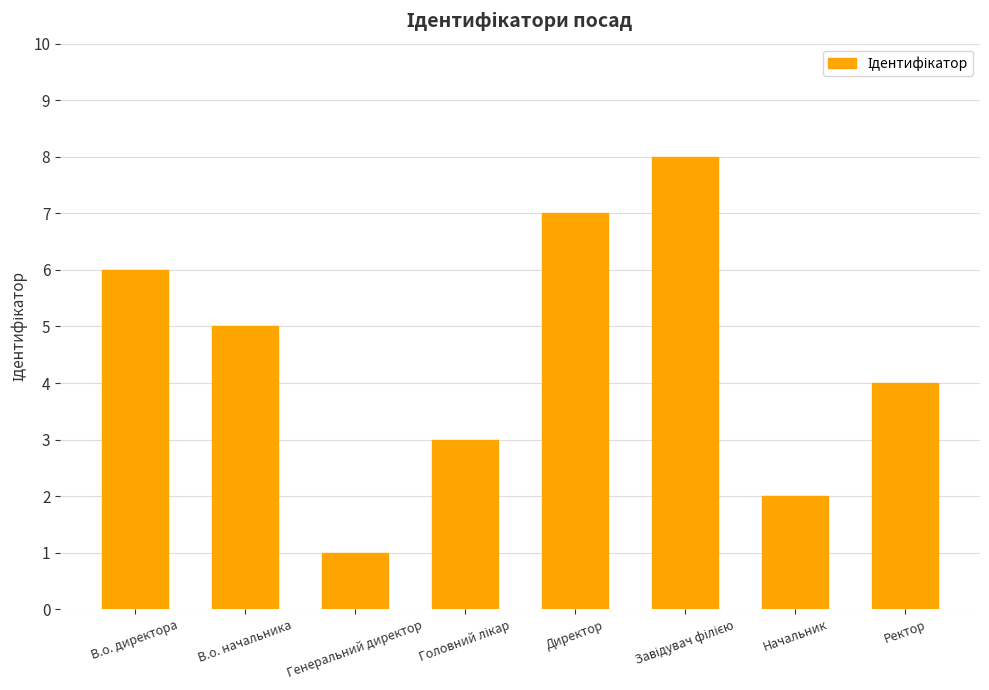

What is the sum of all values?

36